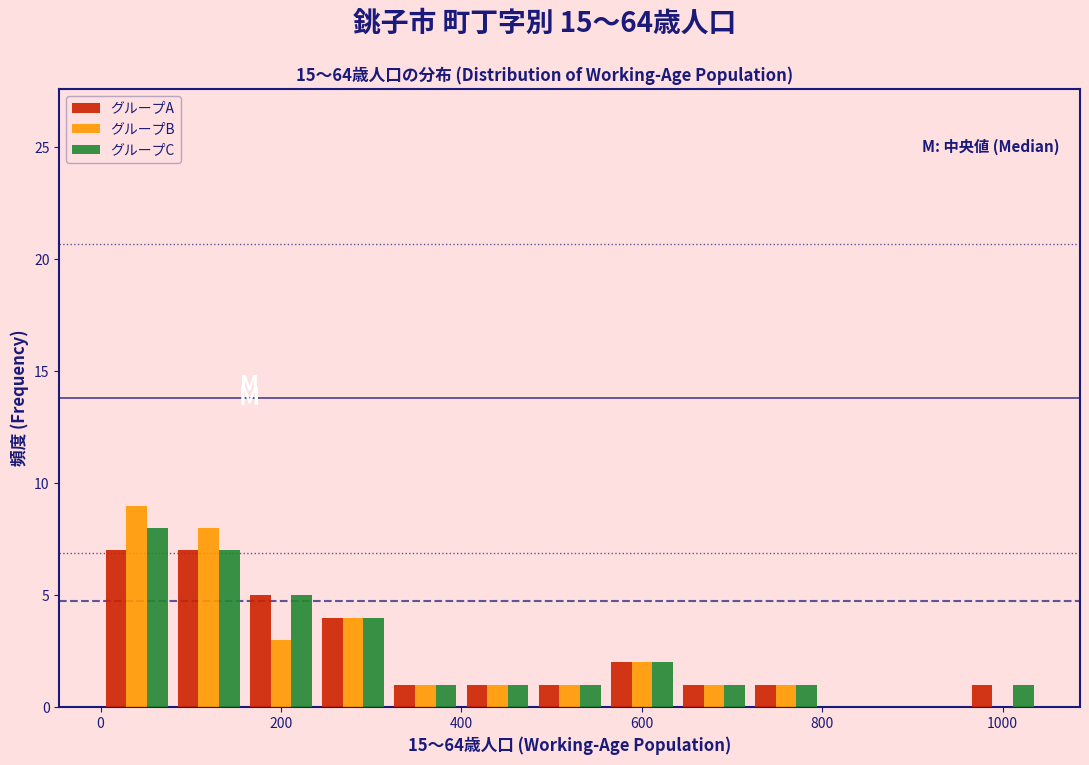

Reading left to right, transcribe this chart: for each range on the x-axis, give the height of each series' bar. The values are not printed on the chart, so give them approximately, as read against the axis.

0 to 80: グループA=7	グループB=9	グループC=8
80 to 160: グループA=7	グループB=8	グループC=7
160 to 240: グループA=5	グループB=3	グループC=5
240 to 320: グループA=4	グループB=4	グループC=4
320 to 400: グループA=1	グループB=1	グループC=1
400 to 480: グループA=1	グループB=1	グループC=1
480 to 560: グループA=1	グループB=1	グループC=1
560 to 640: グループA=2	グループB=2	グループC=2
640 to 720: グループA=1	グループB=1	グループC=1
720 to 800: グループA=1	グループB=1	グループC=1
800 to 880: グループA=0	グループB=0	グループC=0
880 to 960: グループA=0	グループB=0	グループC=0
960 to 1040: グループA=1	グループB=0	グループC=1